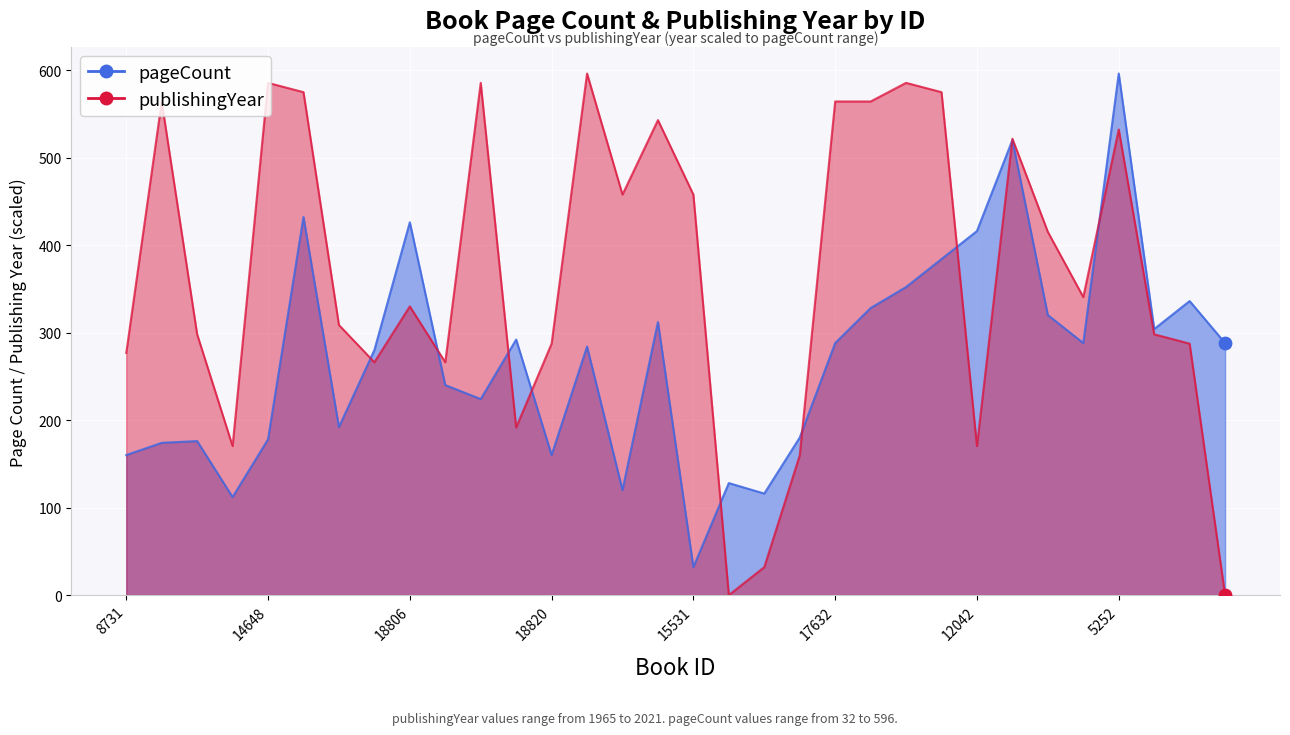

Between 18326 and 8731, which is larger?

18326